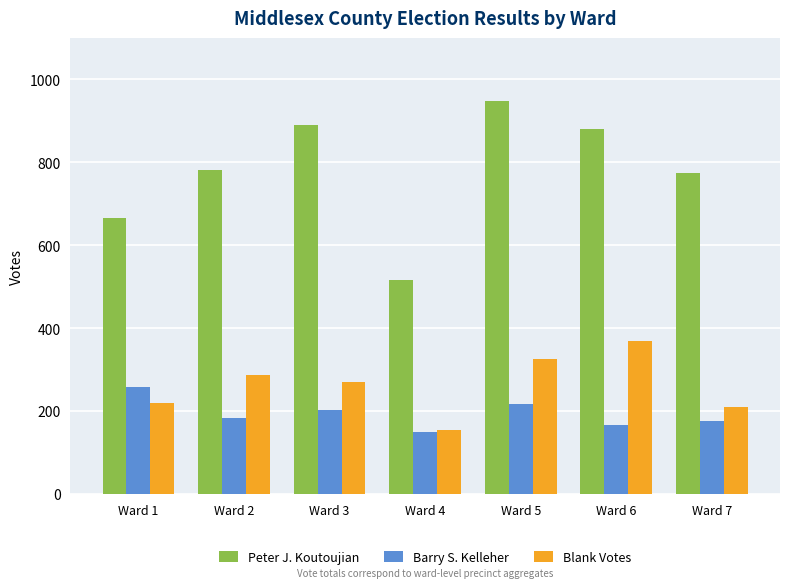

At which label does Peter J. Koutoujian reach its peak?

Ward 5